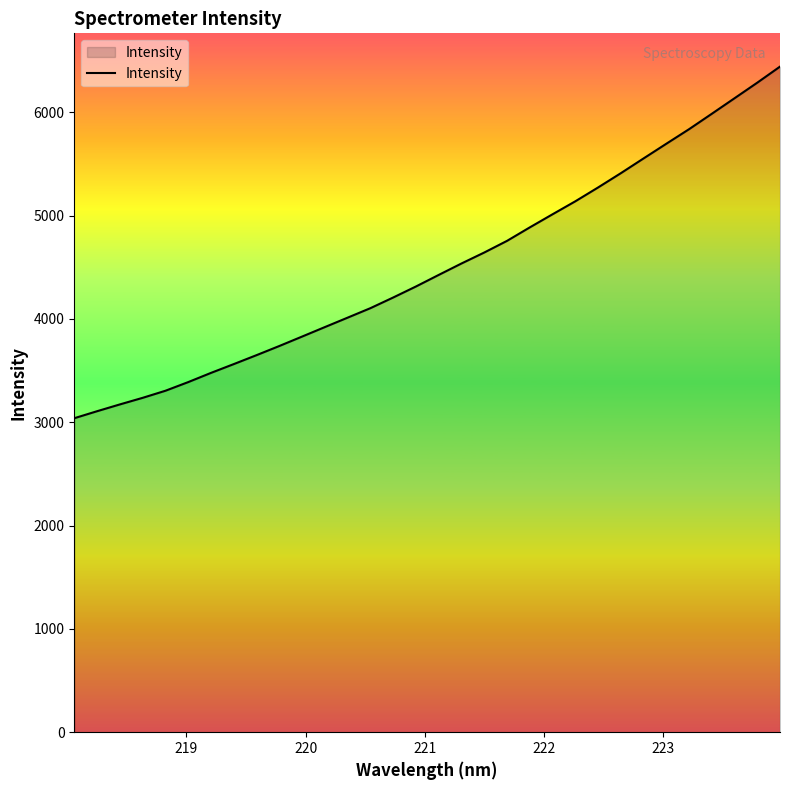

How many lines are shown in the chart?

1